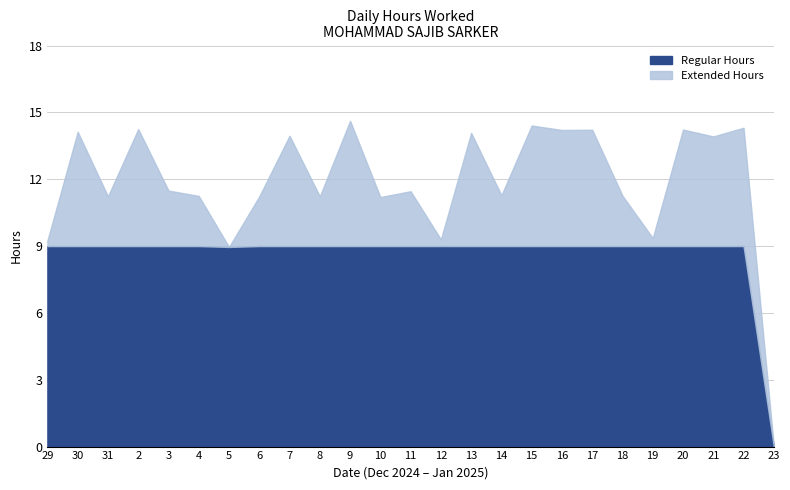

How many interior local valleys (lower than both neighbors) does the data have?

9